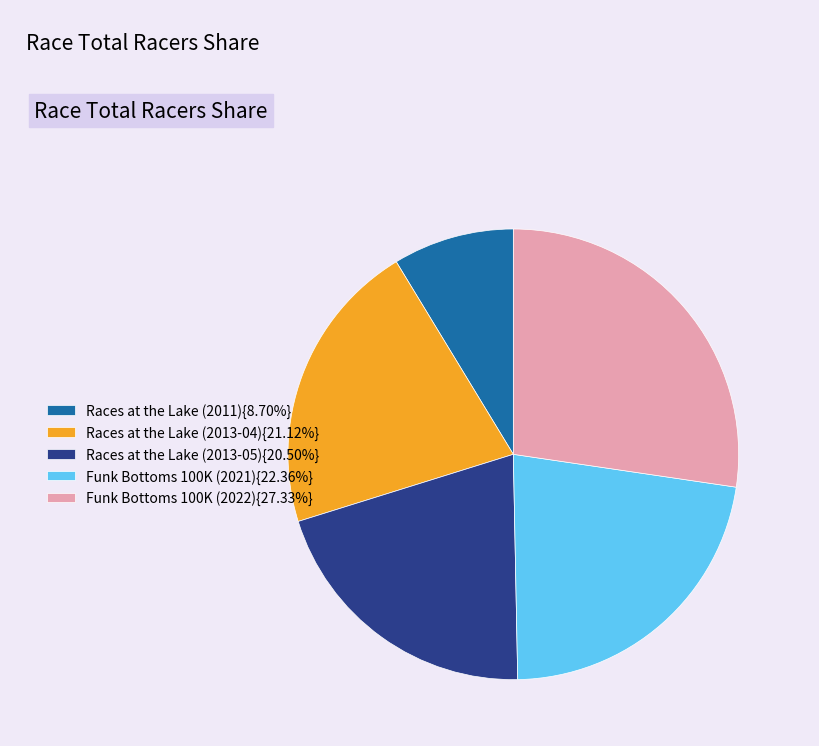

Does any single category account for the majority?

No